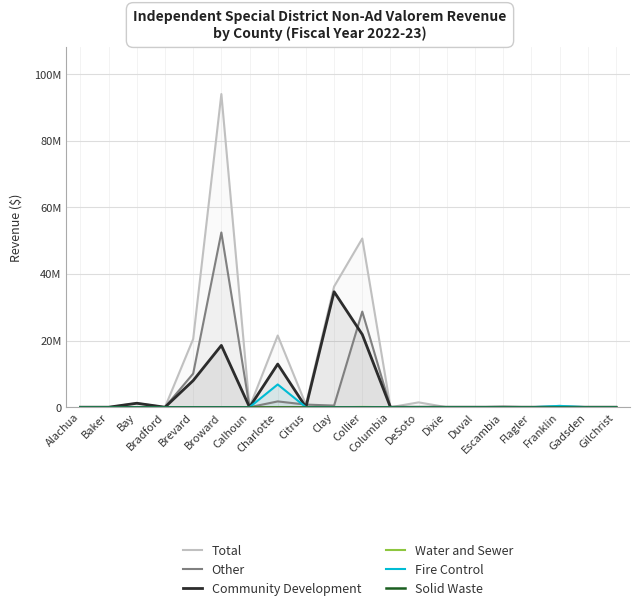

True or false: Fire Control and Water and Sewer cross at least once.

False